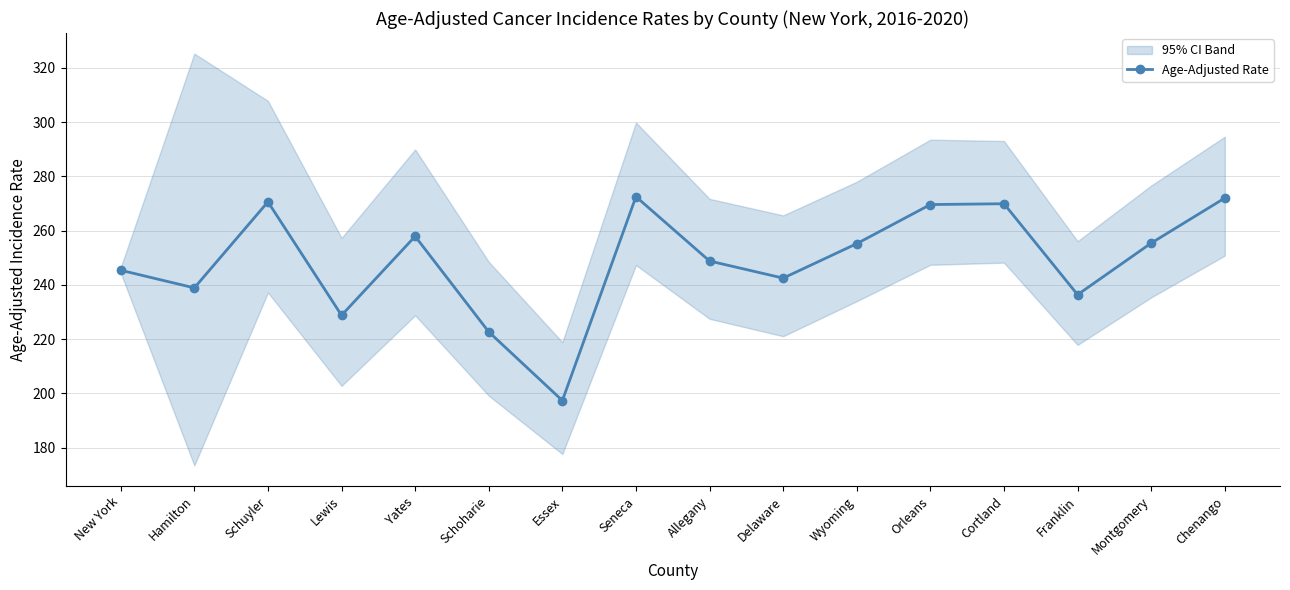

Rank the categories by value from lowest to highest.

Essex, Schoharie, Lewis, Franklin, Hamilton, Delaware, New York, Allegany, Wyoming, Montgomery, Yates, Orleans, Cortland, Schuyler, Chenango, Seneca